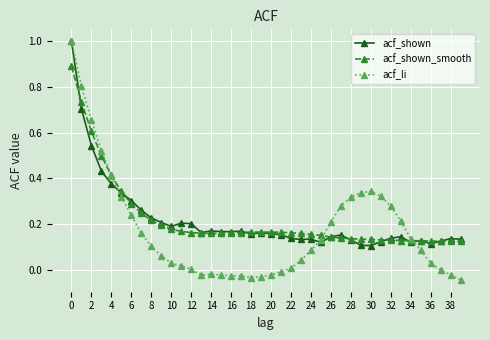

Does the chart display data point markers on the line(s)?

Yes